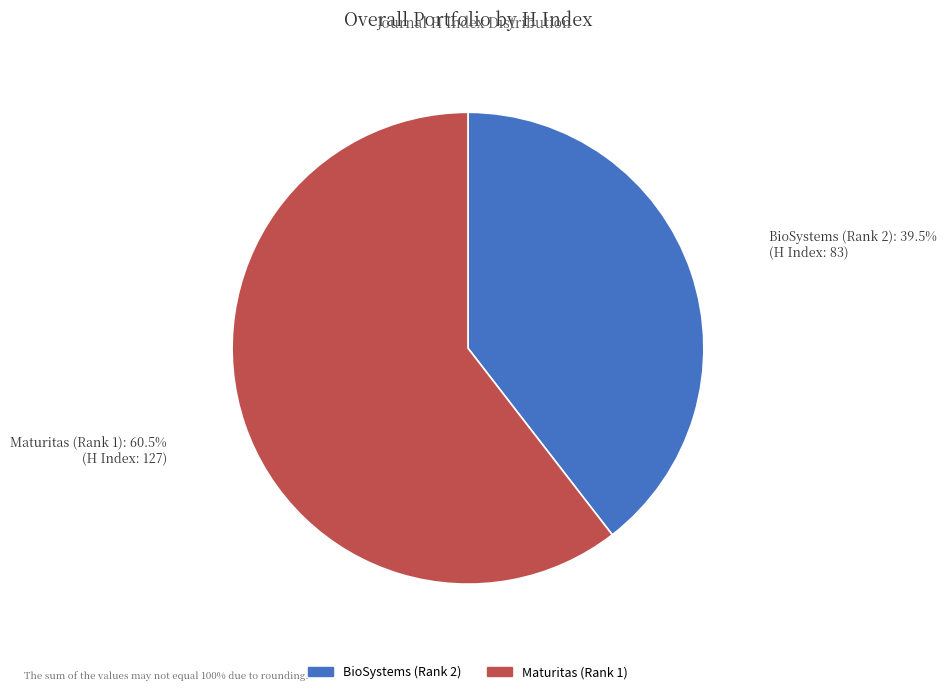

To the nearest percent, what portion does BioSystems (Rank 2) represent?

40%